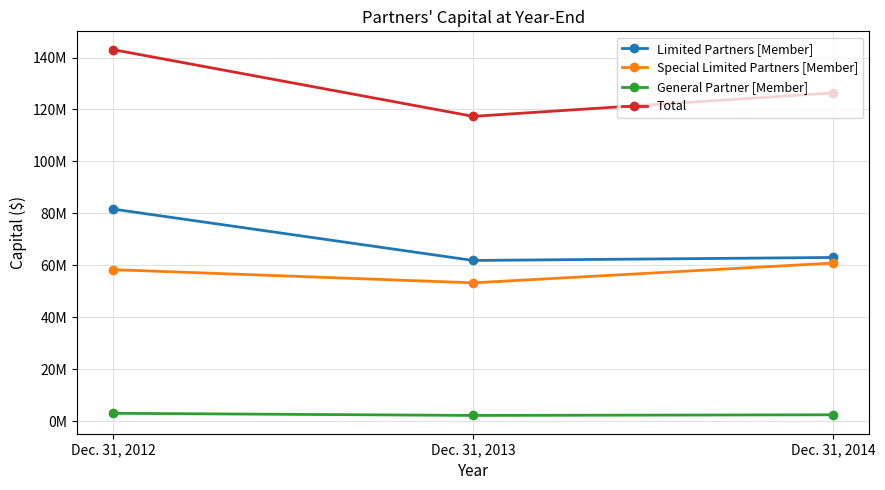

Is this an area chart (filled region under the line)?

No